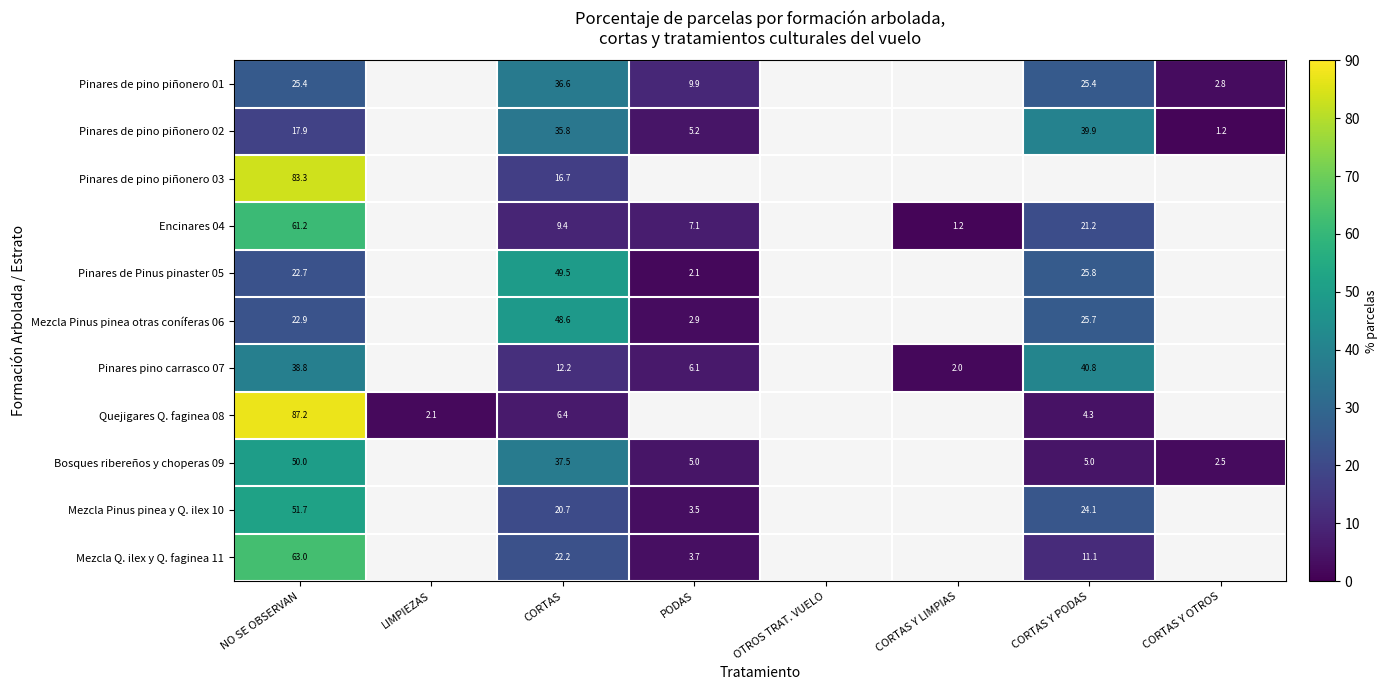

At how many categories does at least one series exceed 16?

3